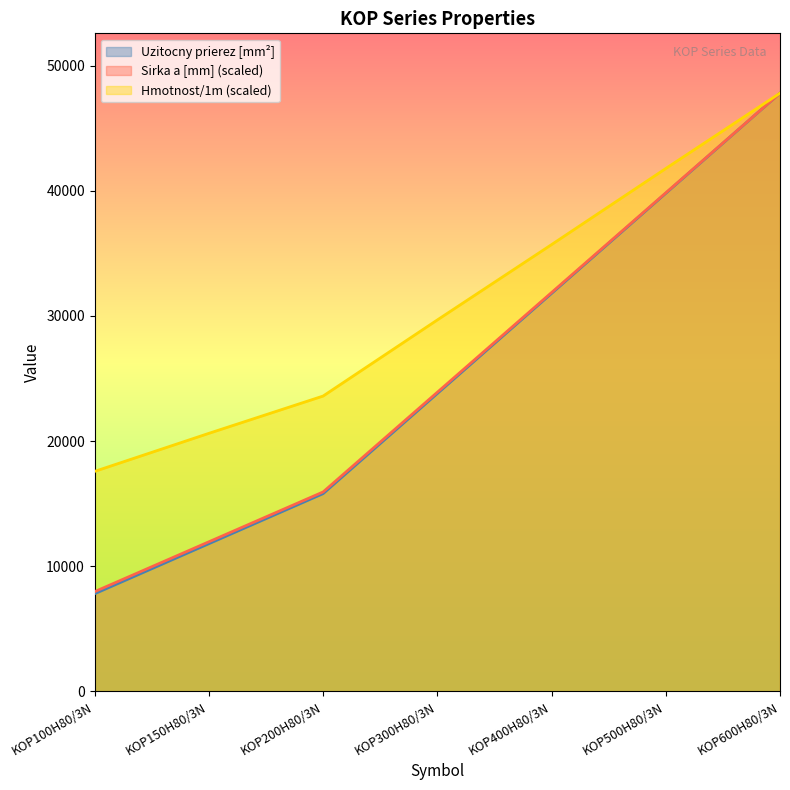

Between KOP300H80/3N and KOP200H80/3N, which is larger?

KOP300H80/3N